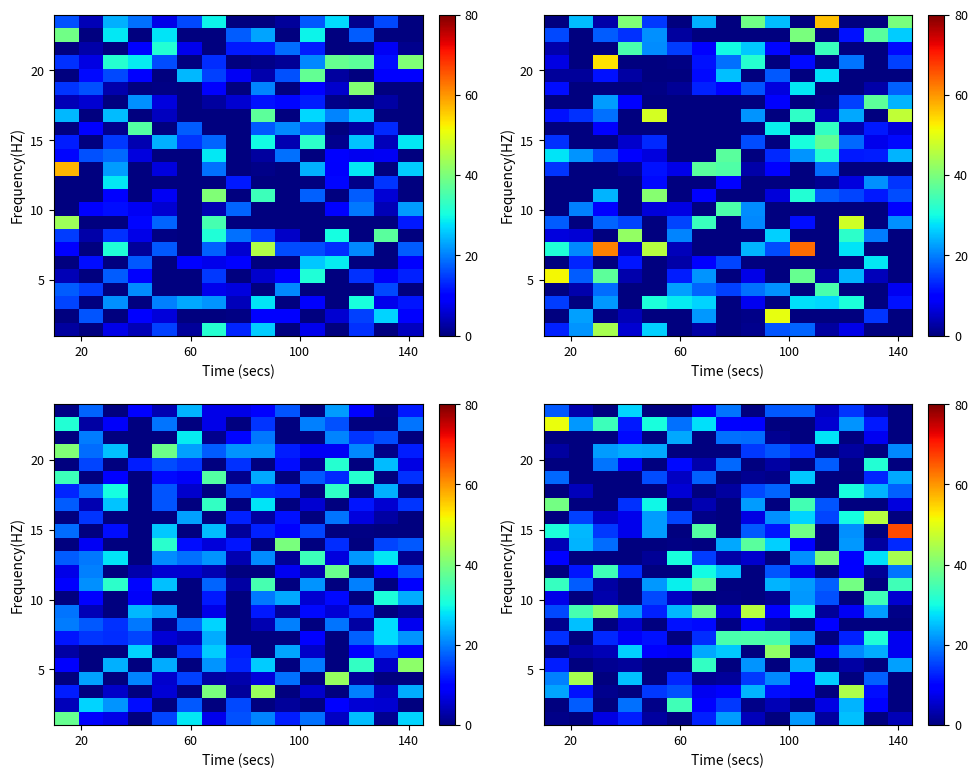

What is the maximum value shown in the chart?

66.5